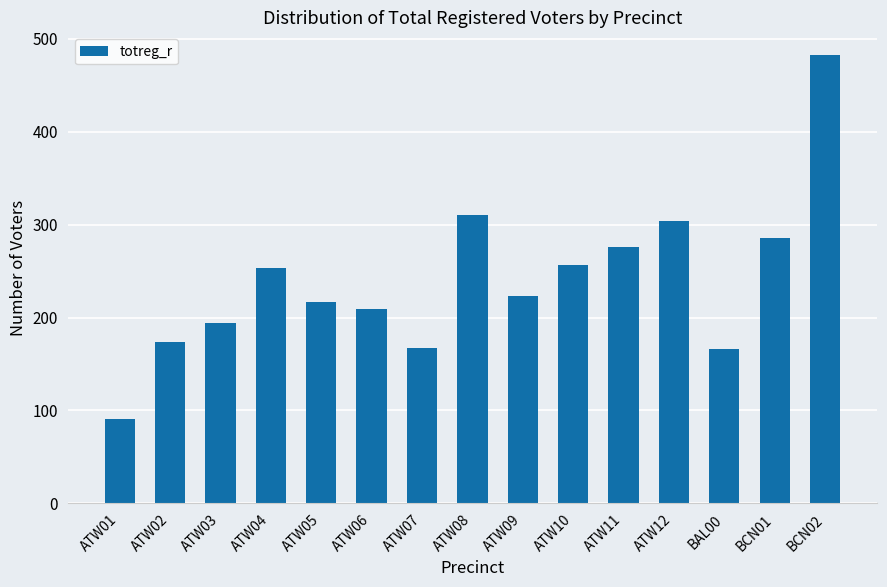

What is the label of the 9th bar from the right?

ATW07